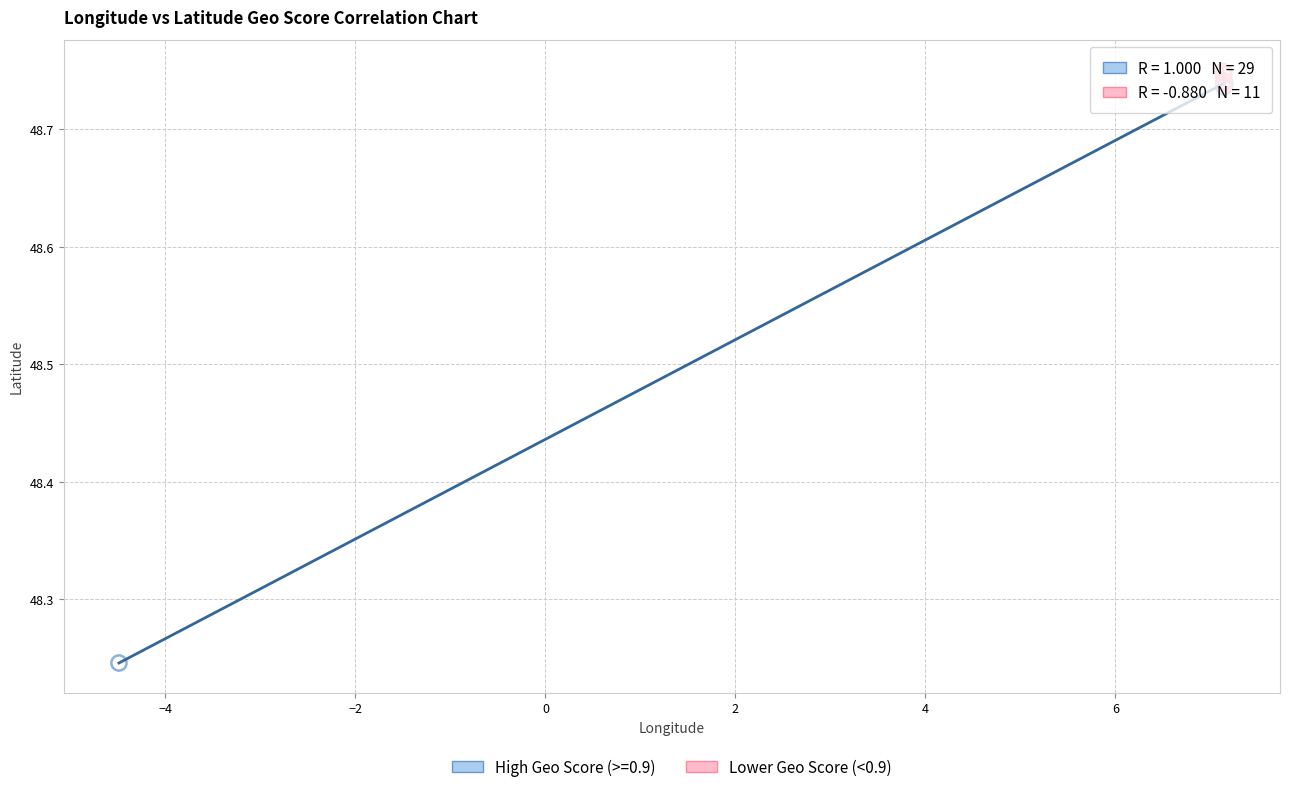

Which series reaches the minimum Y coordinate?

High Geo Score (>=0.9)